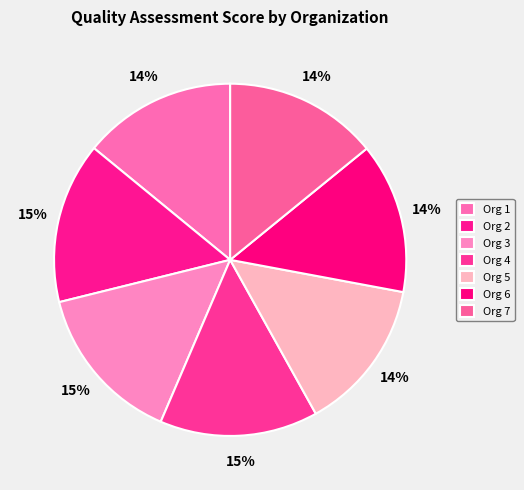

How many segments does this pie chart have?

7